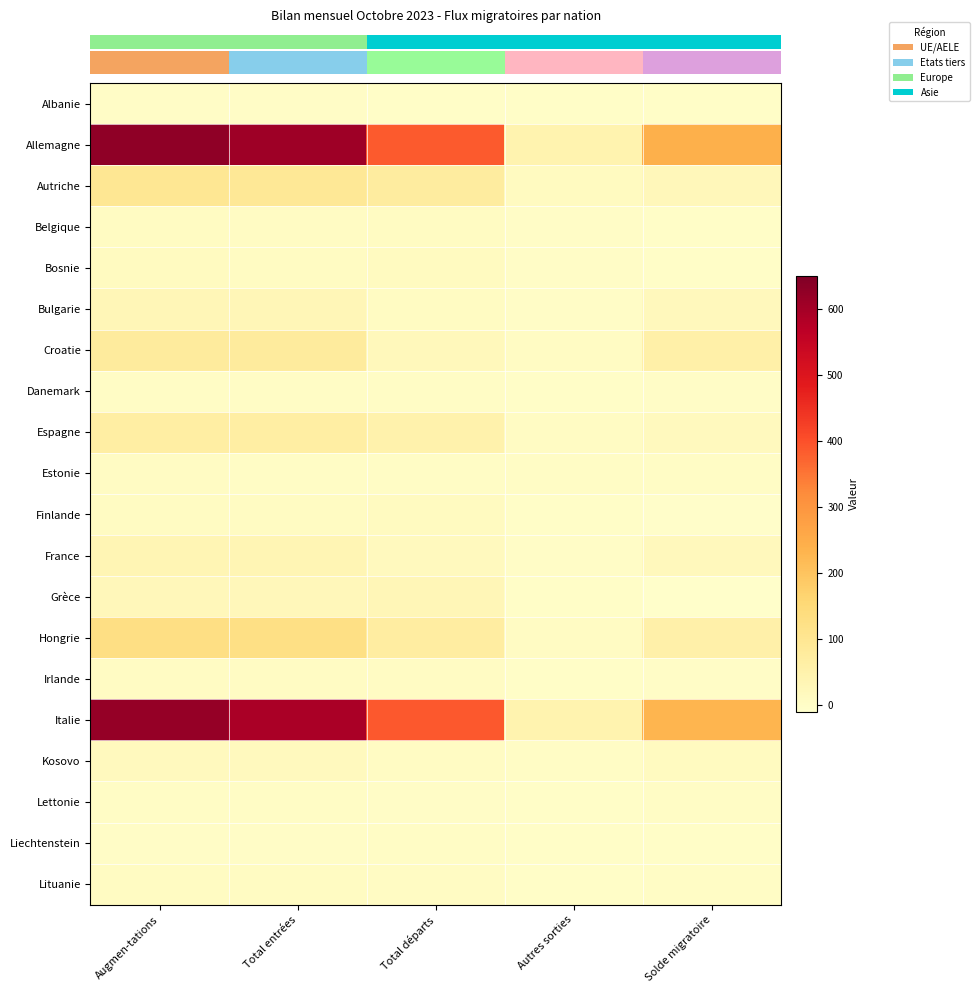

What is the total value across all series at Total départs?

1115